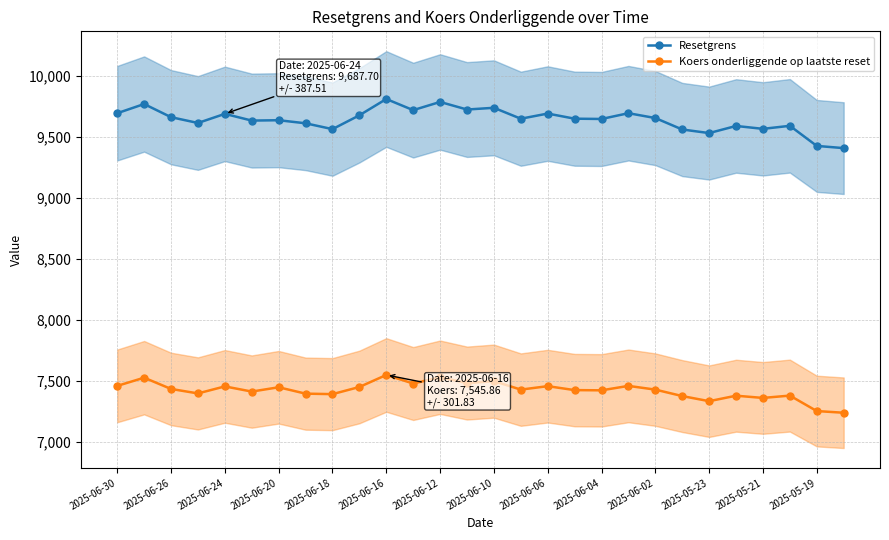

Which series has the widest spread of values?

Resetgrens